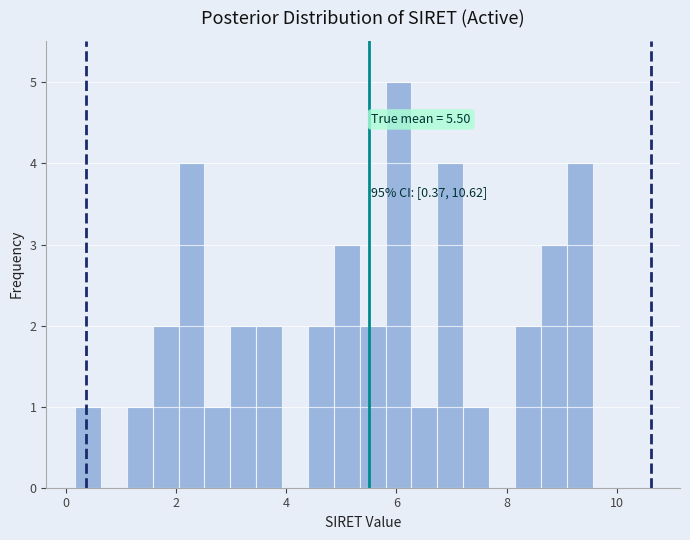

Read against the x-axis, roughly where is the centre of the tallest bar?

6.0